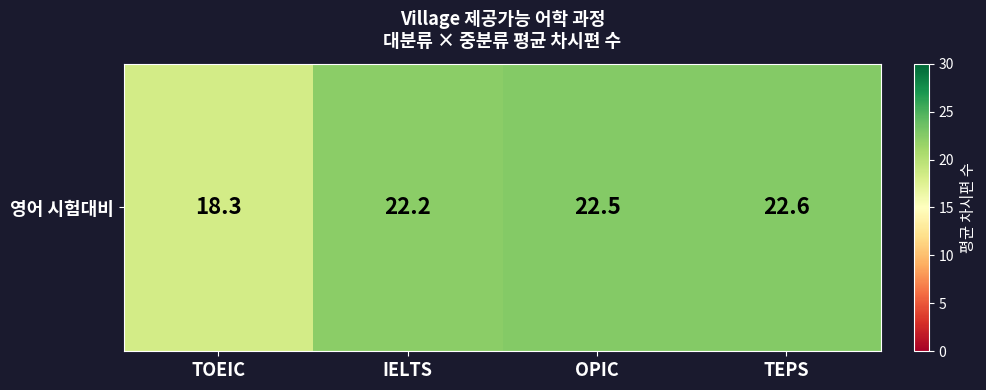

At which label does the data first exceed 22?

IELTS